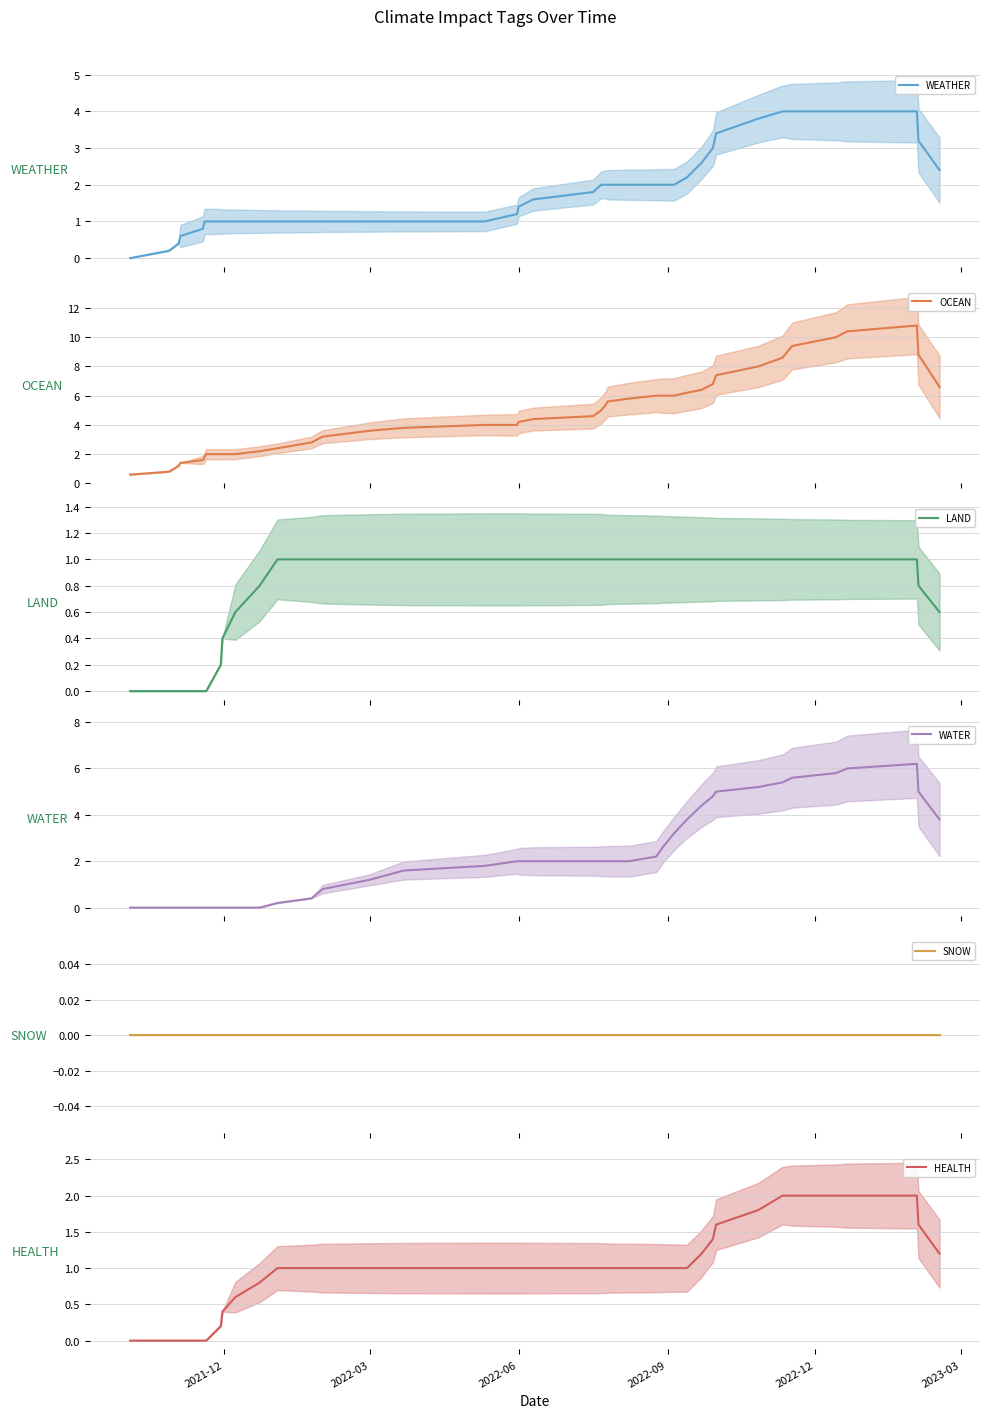

What are all the series names shown in the legend?

WEATHER, OCEAN, LAND, WATER, SNOW, HEALTH